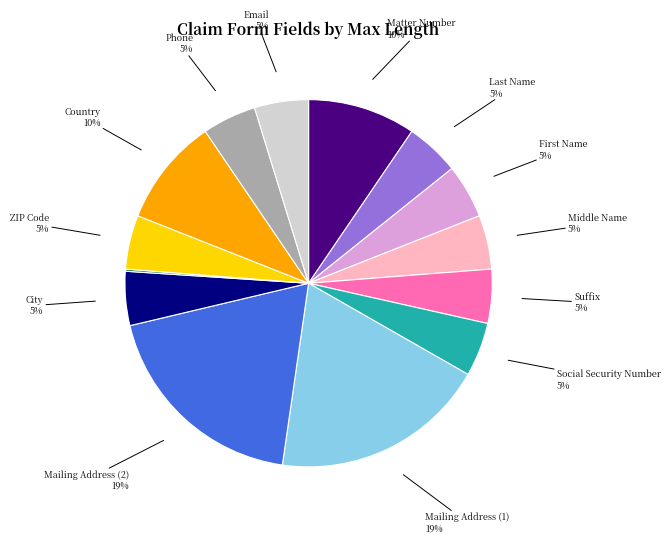

Is there any slice that represents more than half of the pie?

No